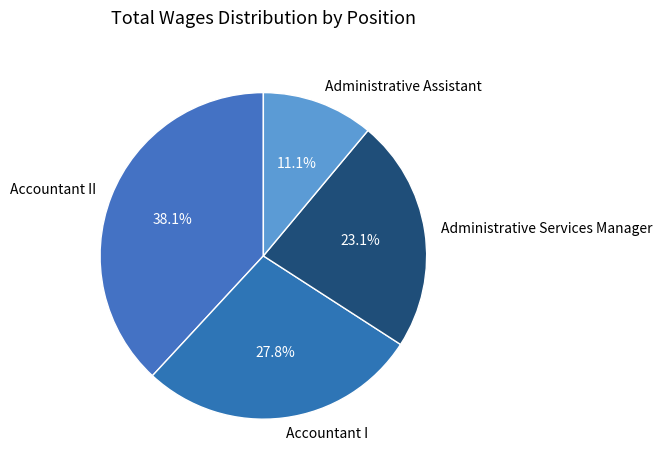

What is the ratio of the value at Administrative Assistant to the value at Accountant I?

0.4